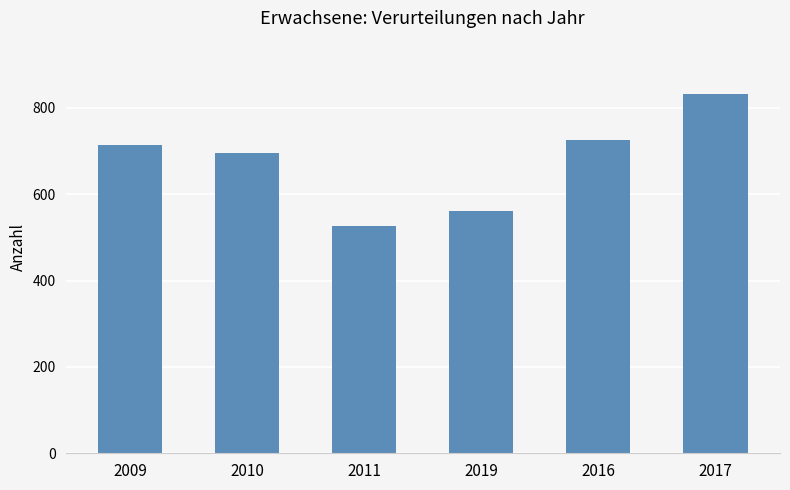

At which category does the chart reach its peak across all series?

2017